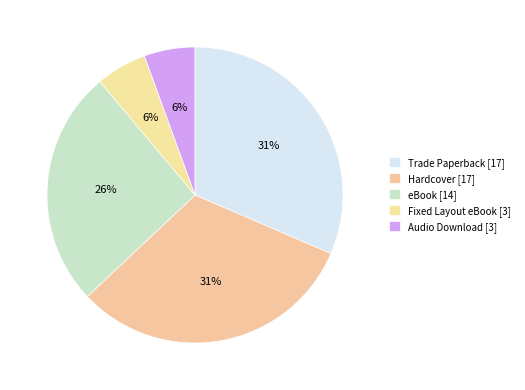

Does any single category account for the majority?

No